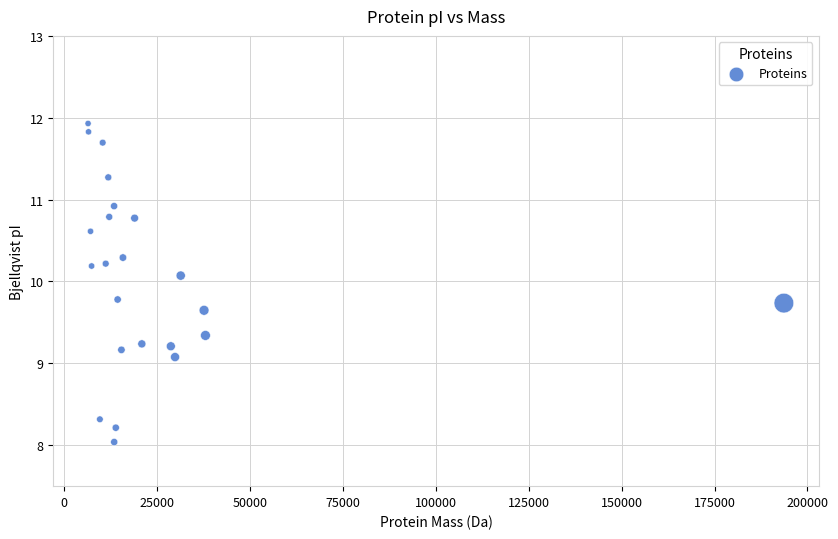

What is the range of X values (max minus min)?

187244.2